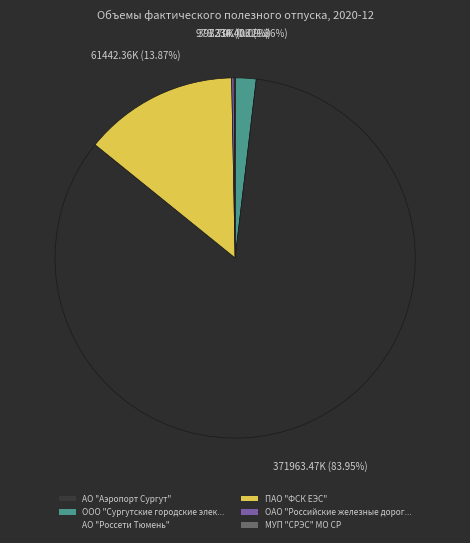

To the nearest percent, what is the average slice percentage?

17%